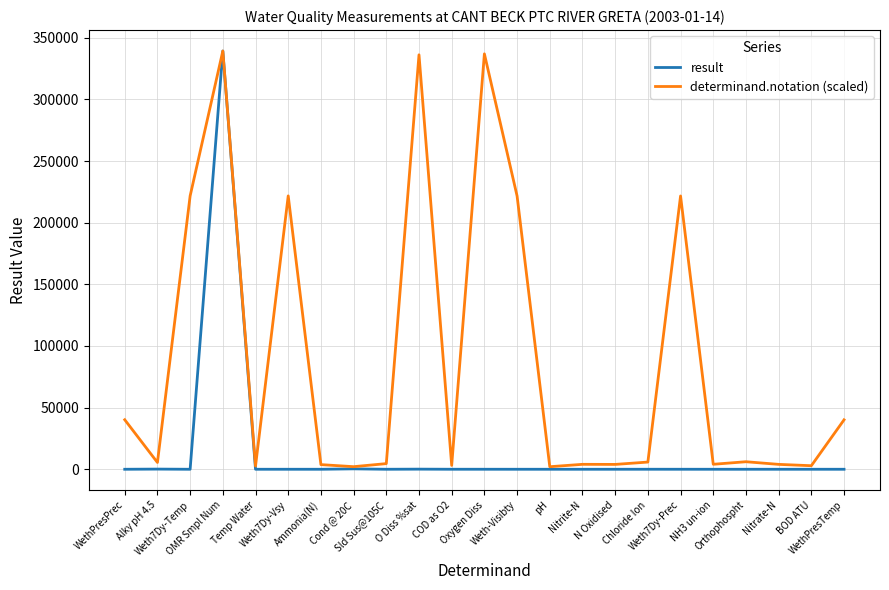

Rank the series by their average value, from lowest to highest.

result, determinand.notation (scaled)